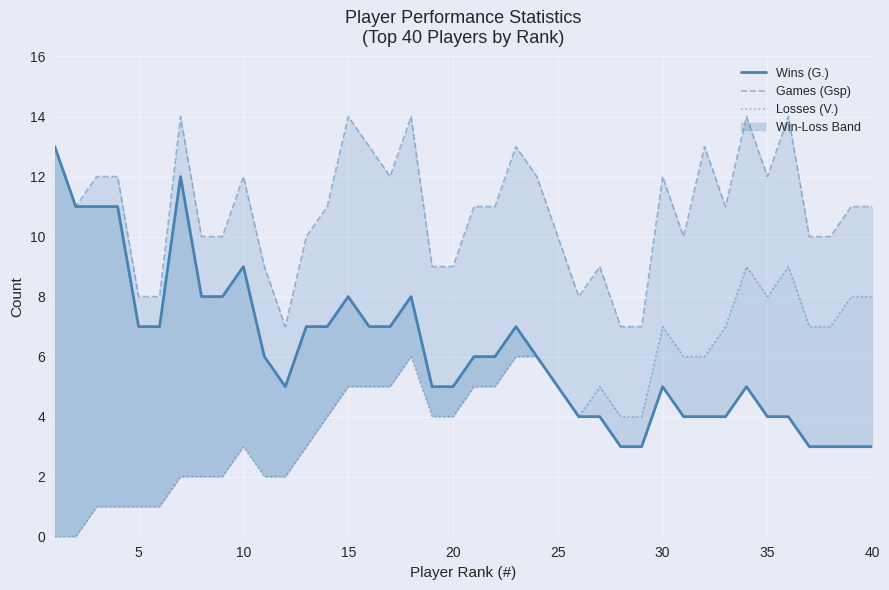

At which category does Losses (V.) reach its first local valley?

25